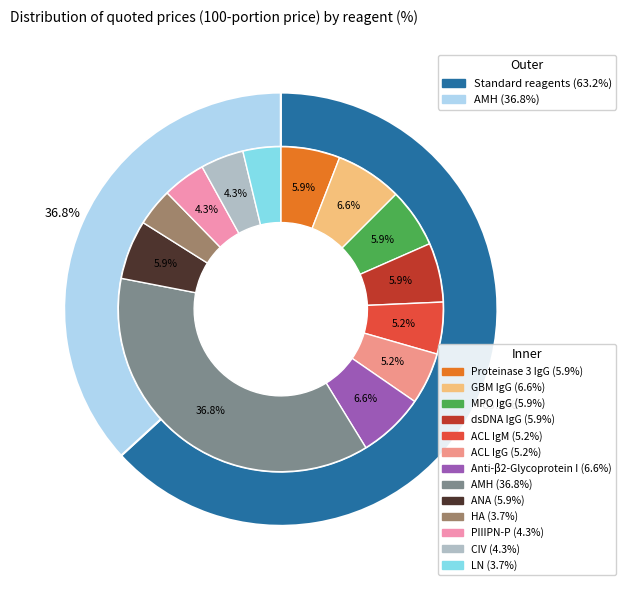

True or false: dsDNA IgG accounts for 6% of the total.

True